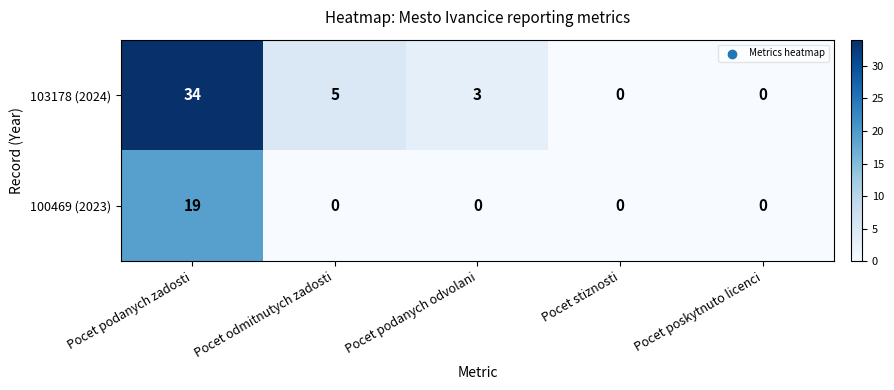

What is the difference between the maximum and second lowest values in the 103178 (2024) series?

34